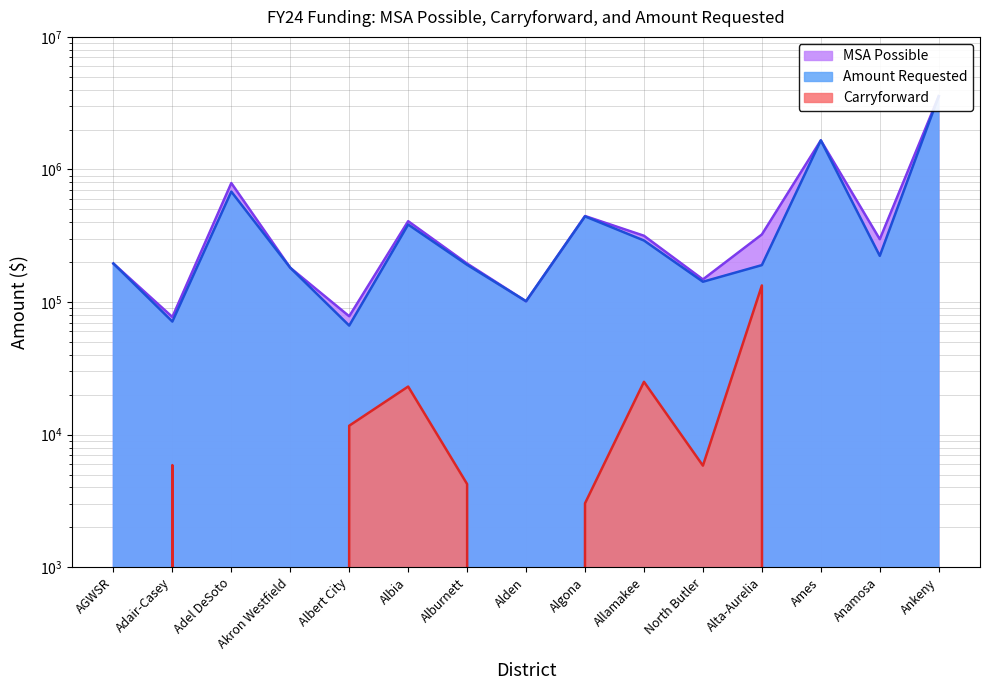

True or false: MSA Possible has more than 1 points higher than both neighbors.

True